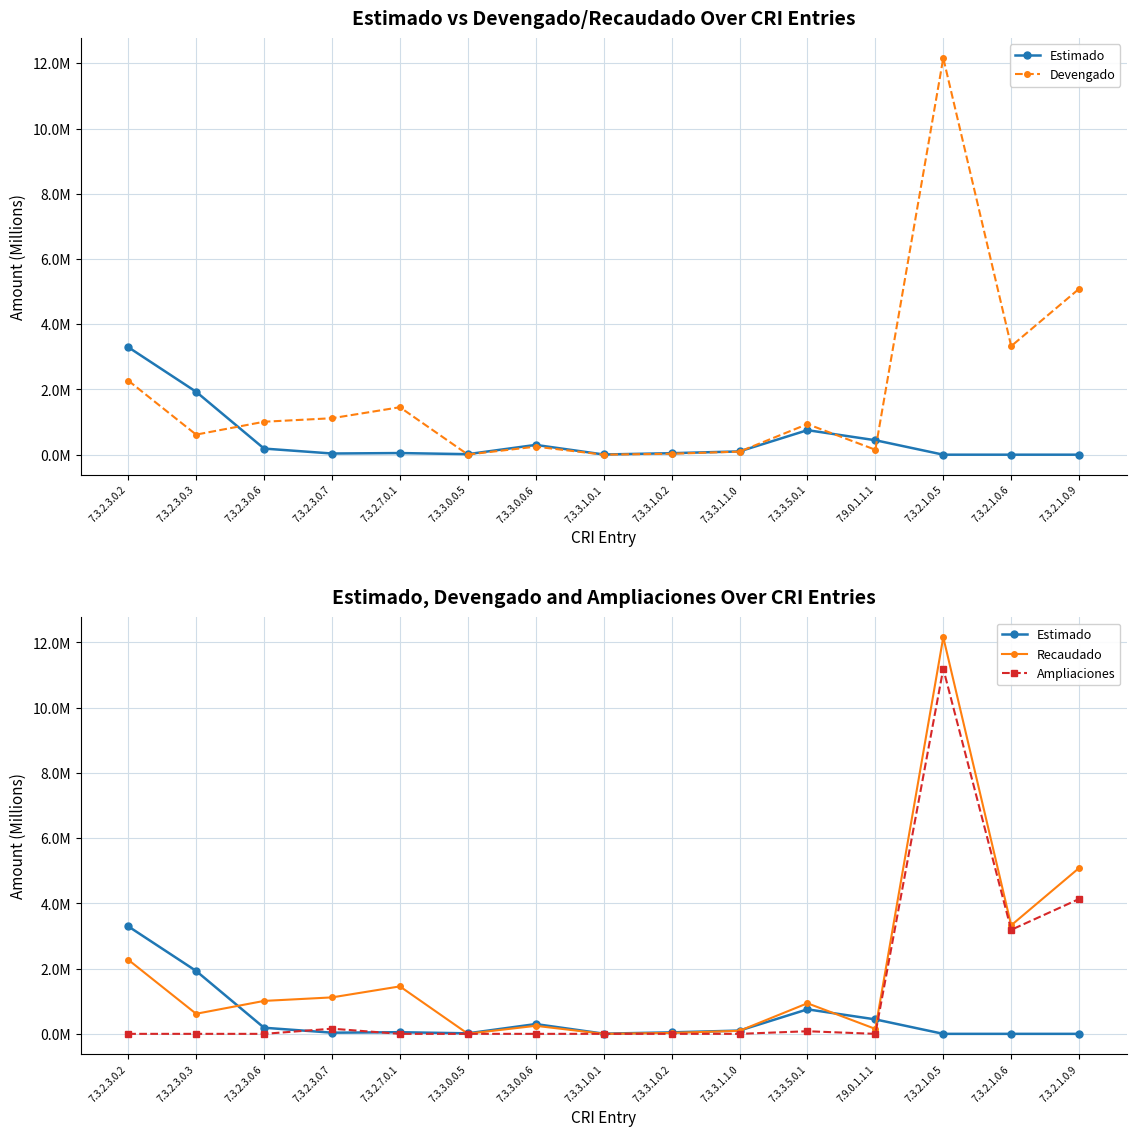

What are all the series names shown in the legend?

Estimado, Devengado, Recaudado, Ampliaciones